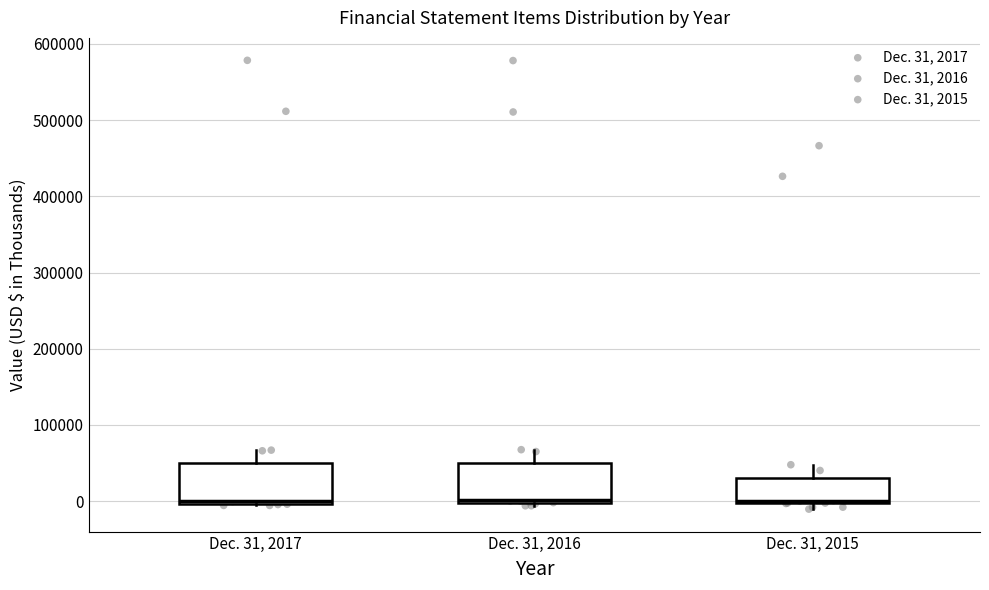

Where does the upper whisker of the box for Dec. 31, 2017 end on the y-axis? The values are not printed on the chart, so give them approximately, as read against the axis.

70000